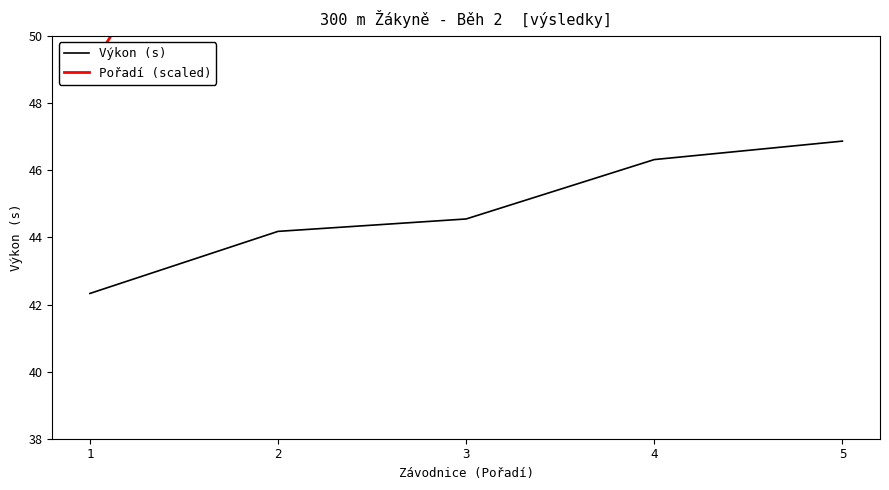

Which series has the largest total across all categories?

Pořadí (scaled)